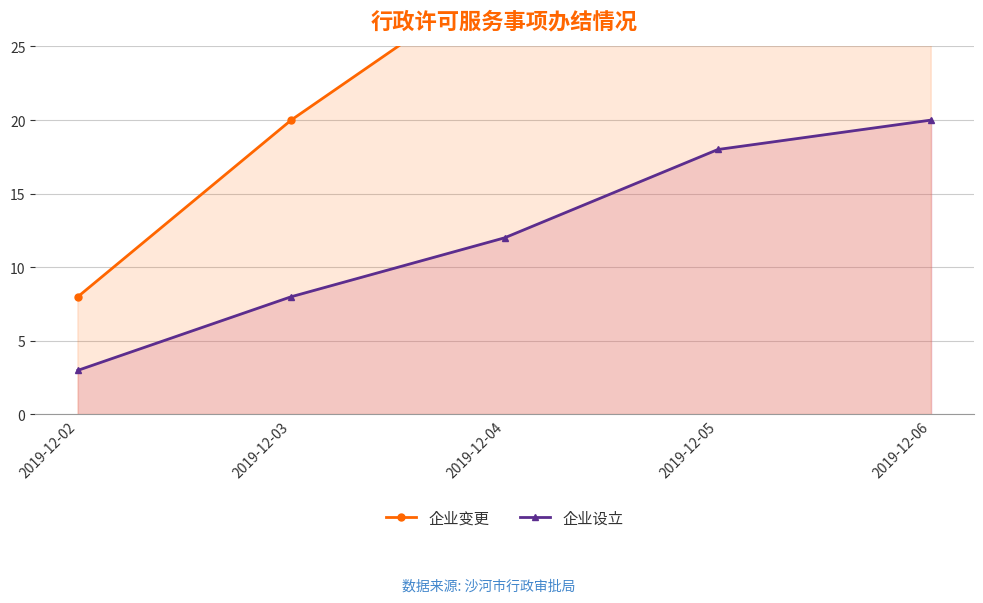

True or false: 企业变更 and 企业设立 cross at least once.

False